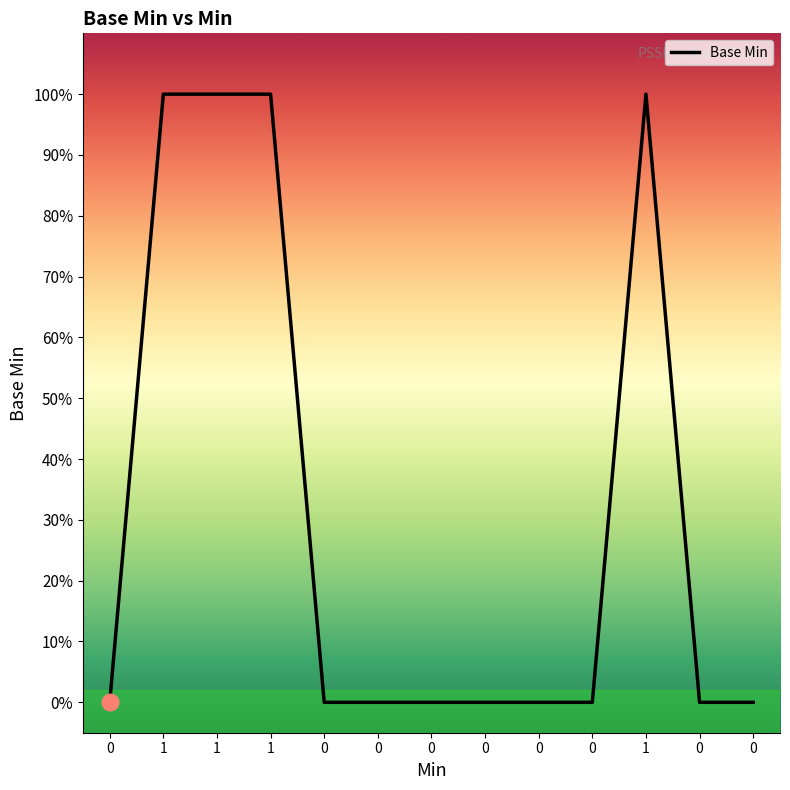

How many lines are shown in the chart?

1